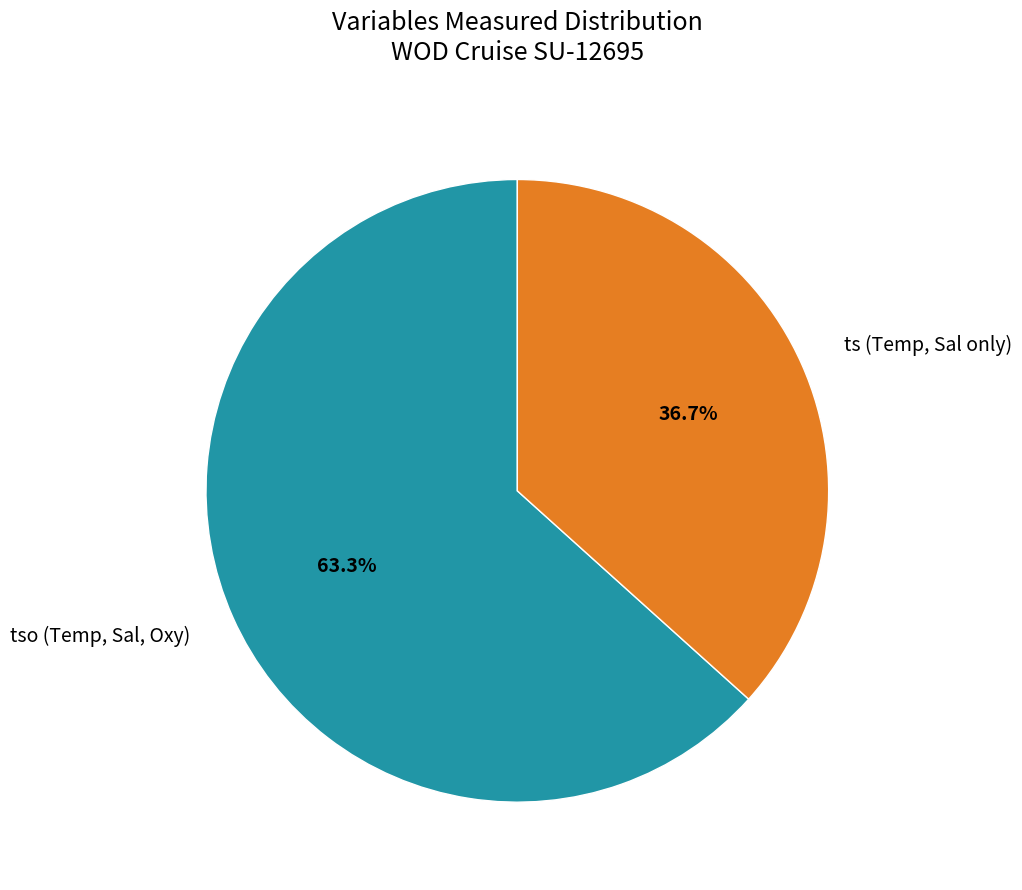

Rank the categories by value from highest to lowest.

tso (Temp, Sal, Oxy), ts (Temp, Sal only)